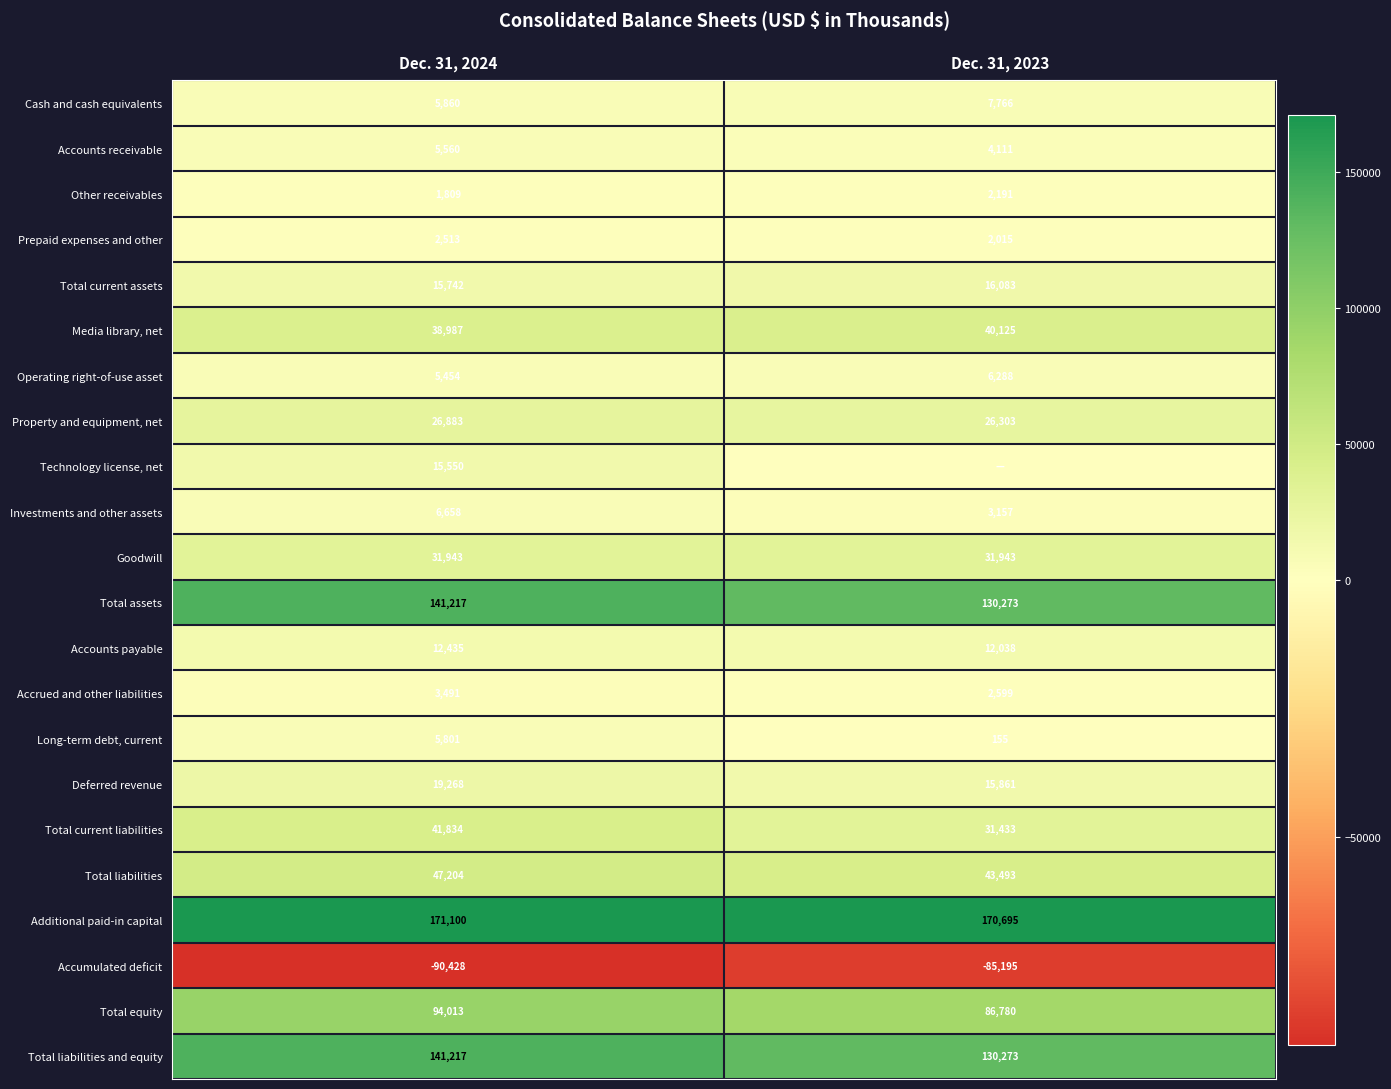

At which category is the sum across all series the highest?

Dec. 31, 2024